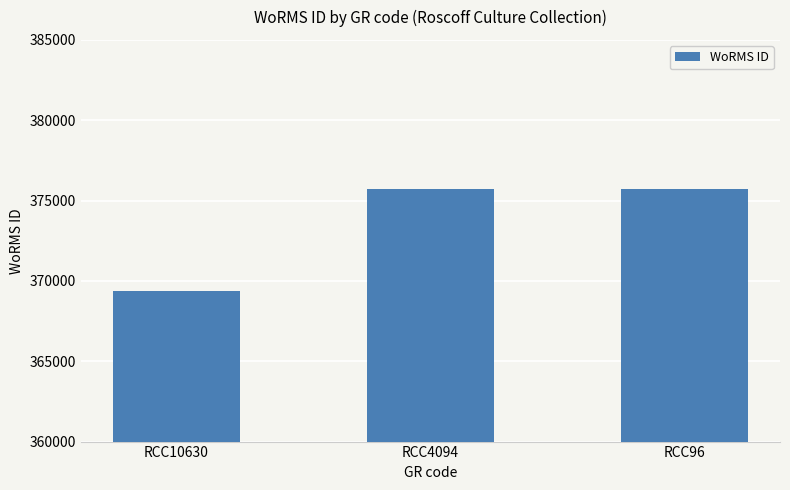

The chart shows a value of 375699 at RCC4094. True or false?

True